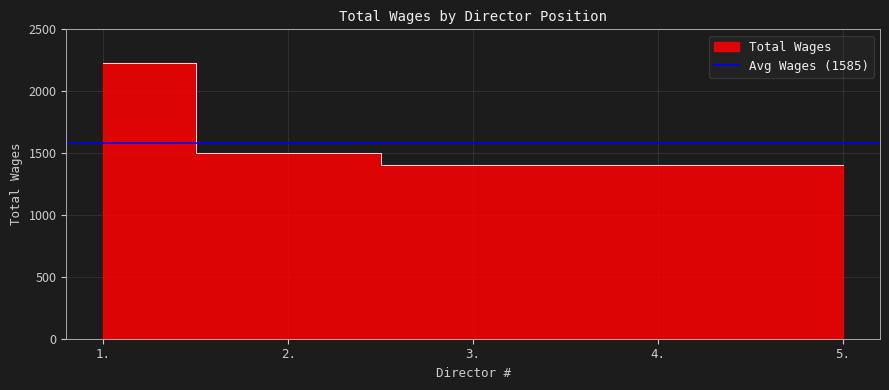

What is the ratio of the value at 1. to the value at 2.?

1.5